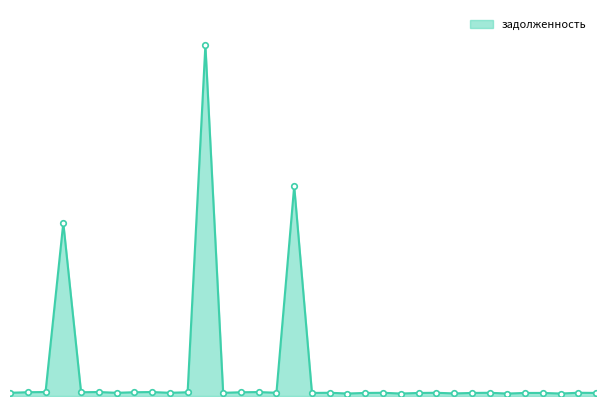

Rank the categories by value from lowest to highest.

29, 23, 32, 20, 26, 27, 24, 21, 30, 18, 31, 34, 13, 7, 10, 1, 25, 22, 28, 16, 19, 33, 14, 11, 8, 5, 2, 15, 9, 3, 6, 4, 17, 12